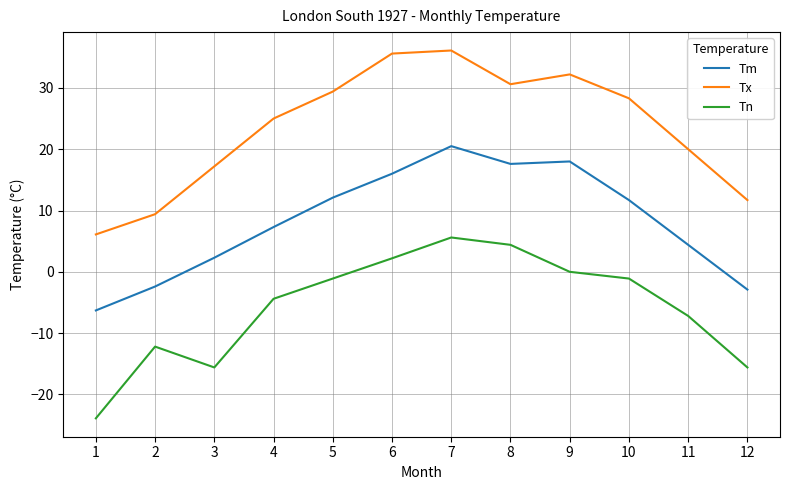

Where is Tx nearest to the value 21?

11